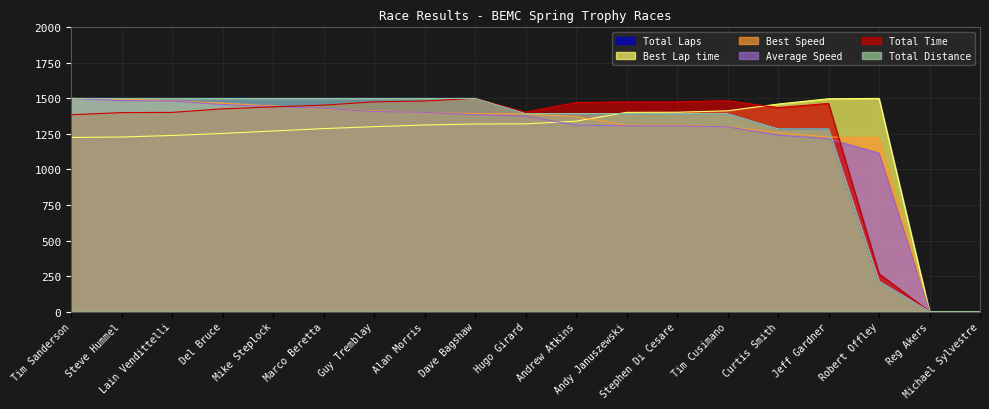

How many values in Best Speed are above zero?

17